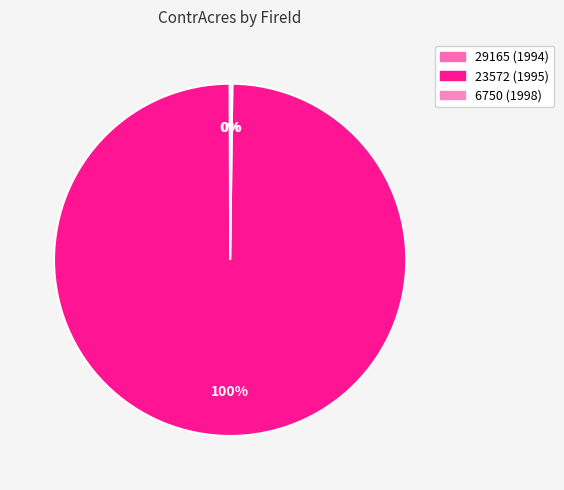

Is there a majority slice in this chart?

Yes